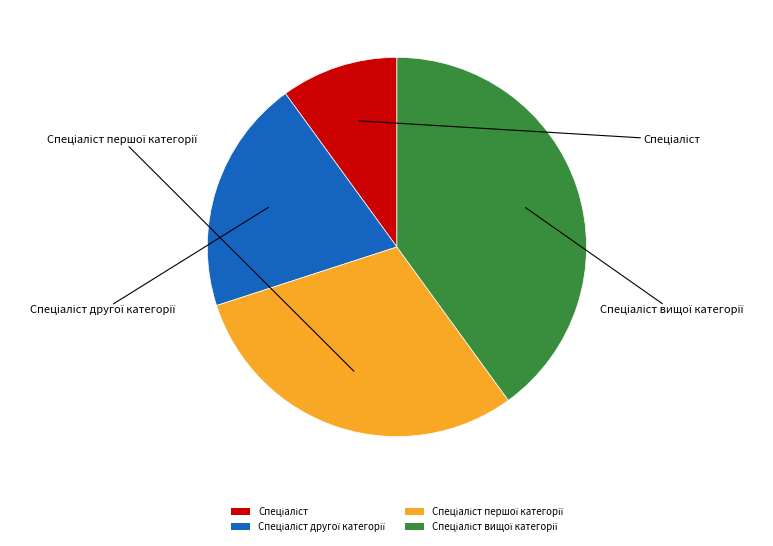

Is there a majority slice in this chart?

No